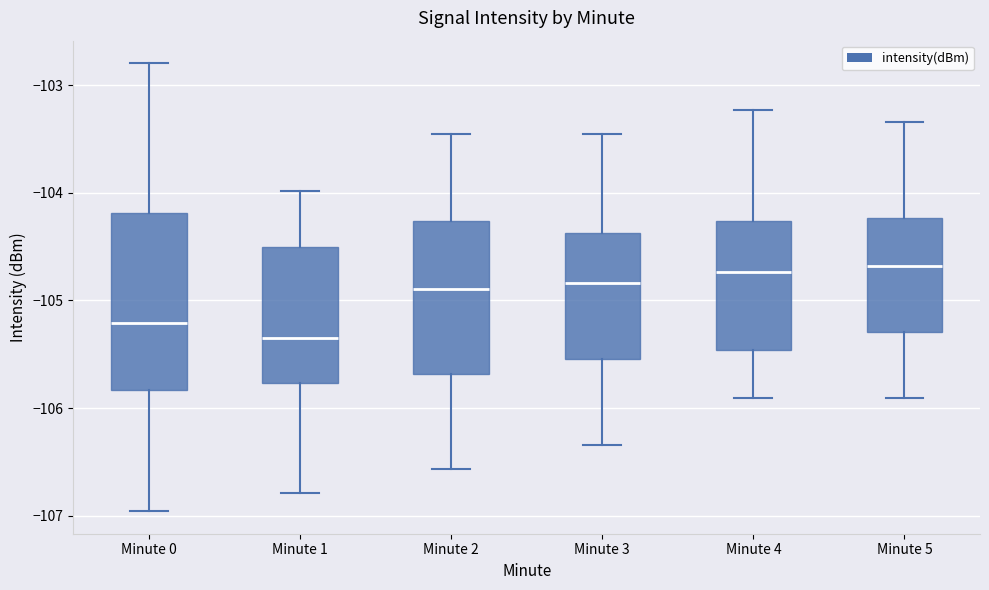

Reading left to right, read every box against the y-axis: the position of its median line, the range the box covers, and the ends of its whiskers. The values are not printed on the chart, so give them approximately, as read against the axis.

Minute 0: median -105.2, box -105.8 to -104.2, whiskers -107.0 to -102.8
Minute 1: median -105.3, box -105.8 to -104.5, whiskers -106.8 to -104.0
Minute 2: median -104.9, box -105.7 to -104.3, whiskers -106.6 to -103.5
Minute 3: median -104.8, box -105.5 to -104.4, whiskers -106.3 to -103.5
Minute 4: median -104.7, box -105.5 to -104.3, whiskers -105.9 to -103.2
Minute 5: median -104.7, box -105.3 to -104.2, whiskers -105.9 to -103.3